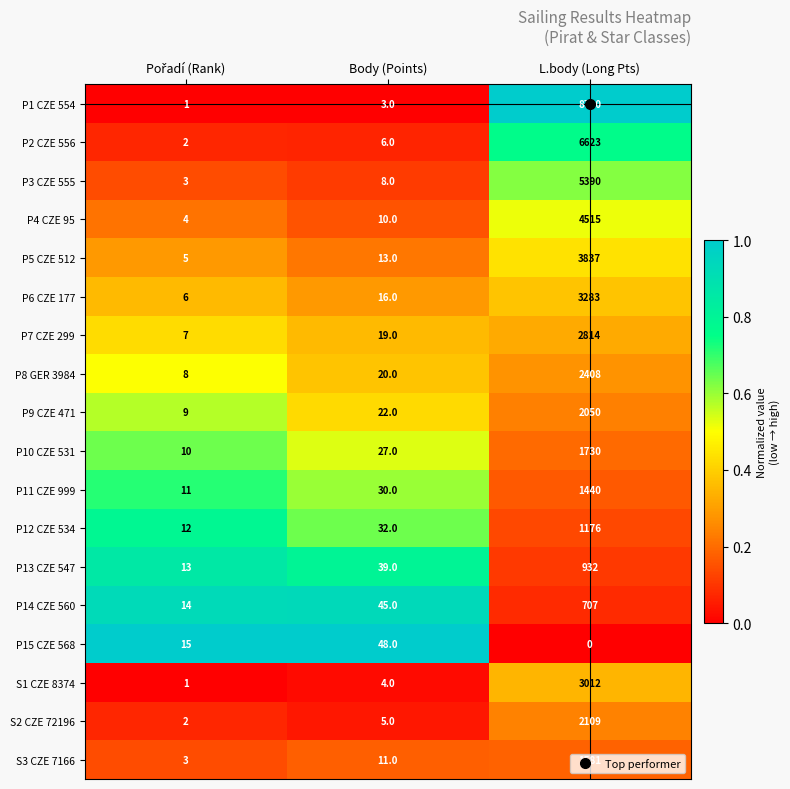

The P3 CZE 555 series shows 1852 at L.body (Long Pts). True or false?

False